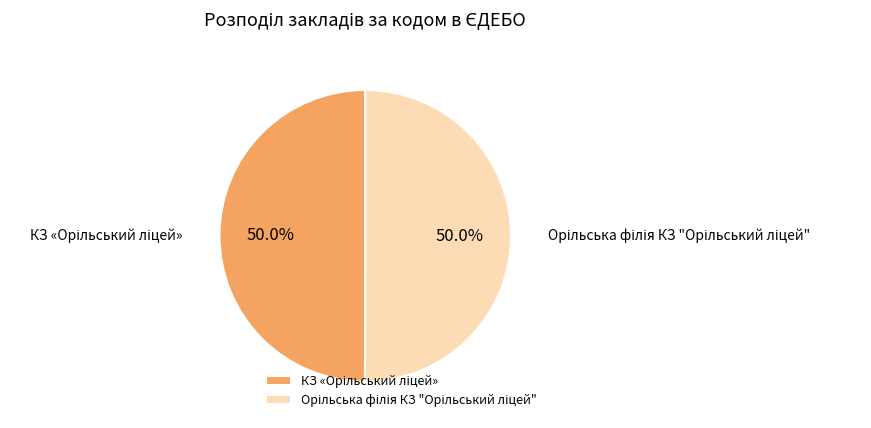

What is the change in value from КЗ «Орільський ліцей» to Орільська філія КЗ "Орільський ліцей"?

+172